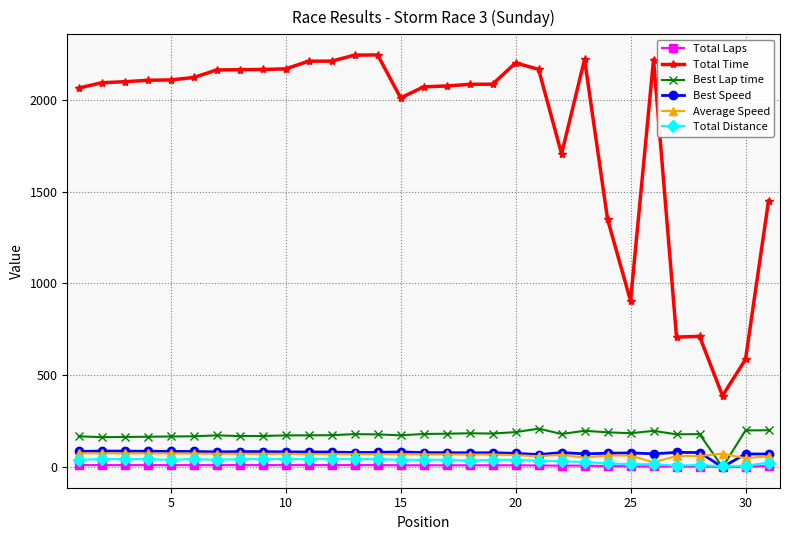

True or false: Average Speed has more than 1 interior local peaks.

True